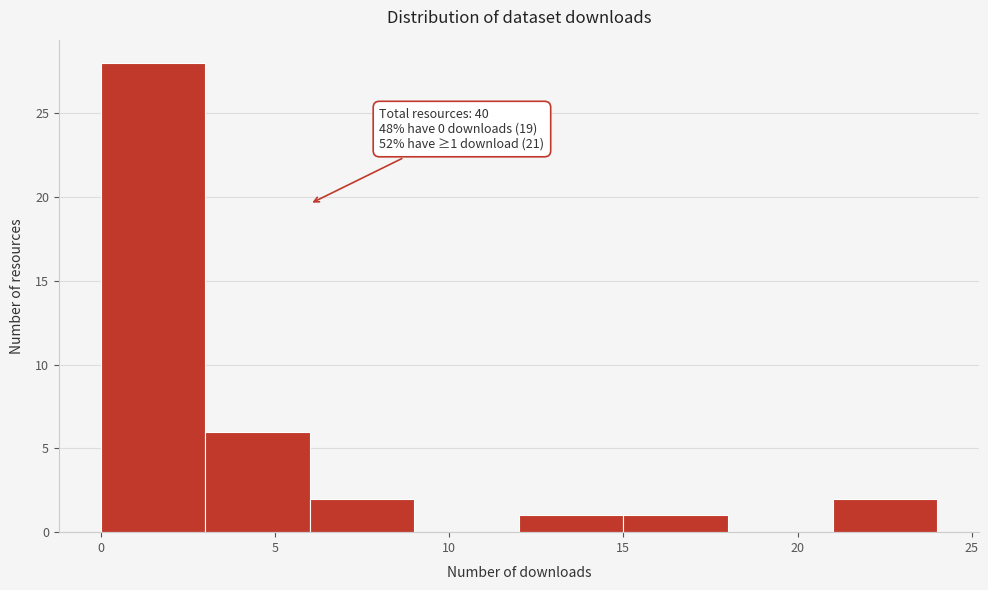

Over which range of the x-axis is the bar tallest?

0 to 3